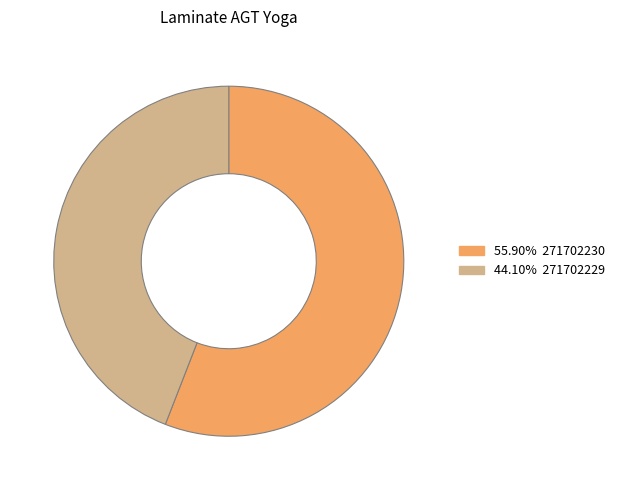

Does any single category account for the majority?

Yes